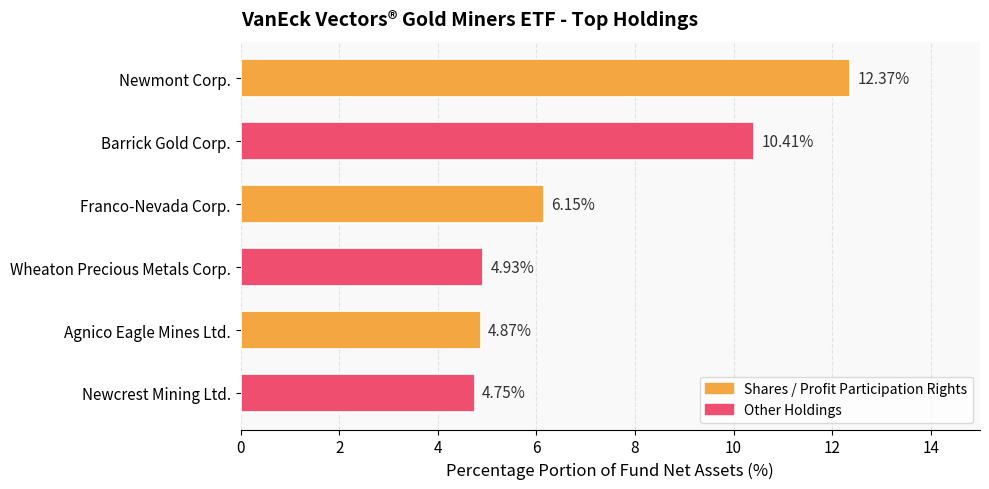

At which label is the value closest to 8?

Franco-Nevada Corp.